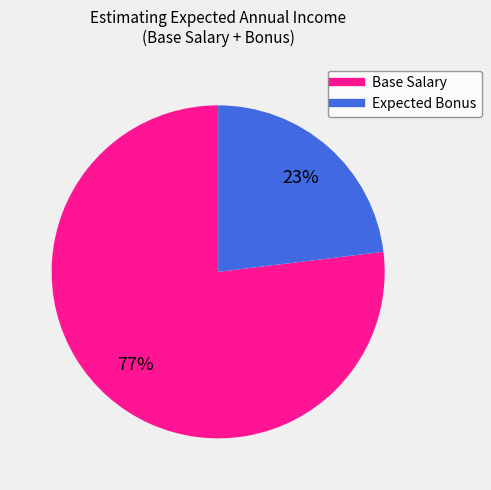

Combined, do Expected Bonus and Base Salary account for over 50%?

Yes